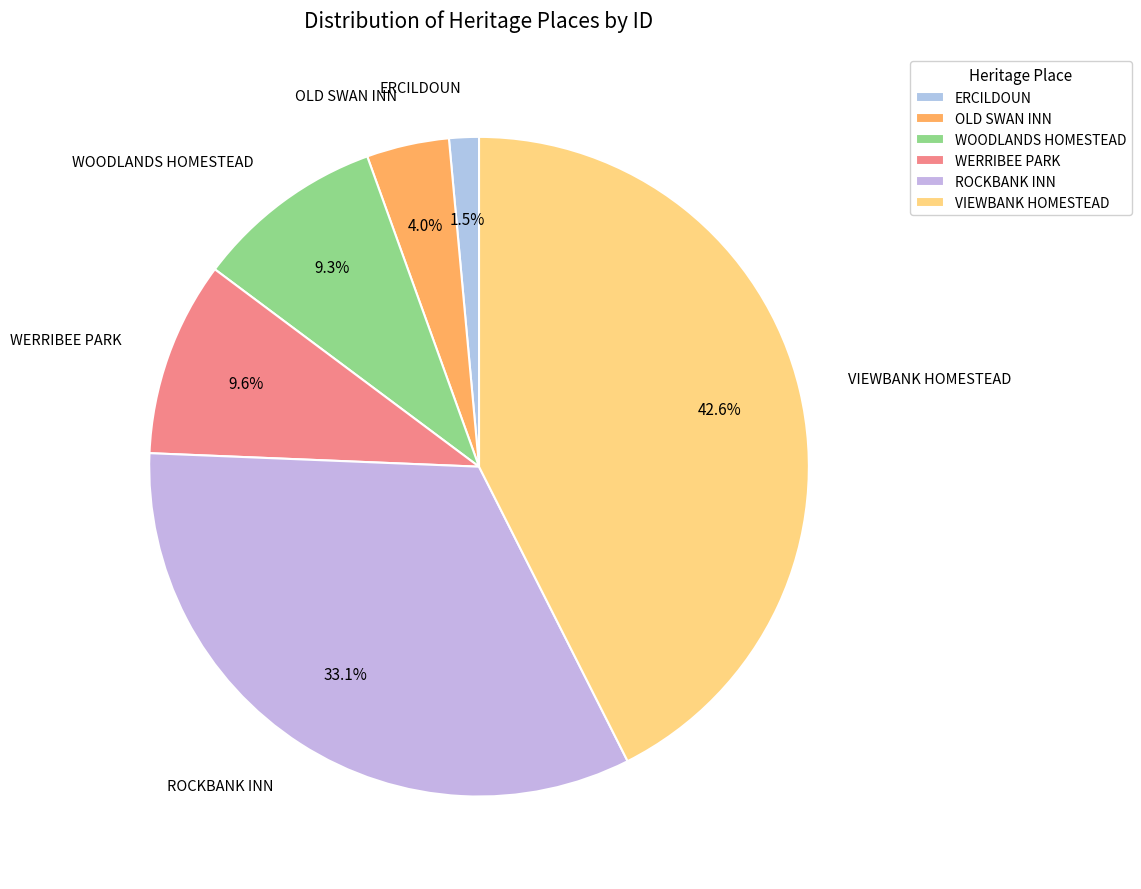

Which slice is the largest?

VIEWBANK HOMESTEAD